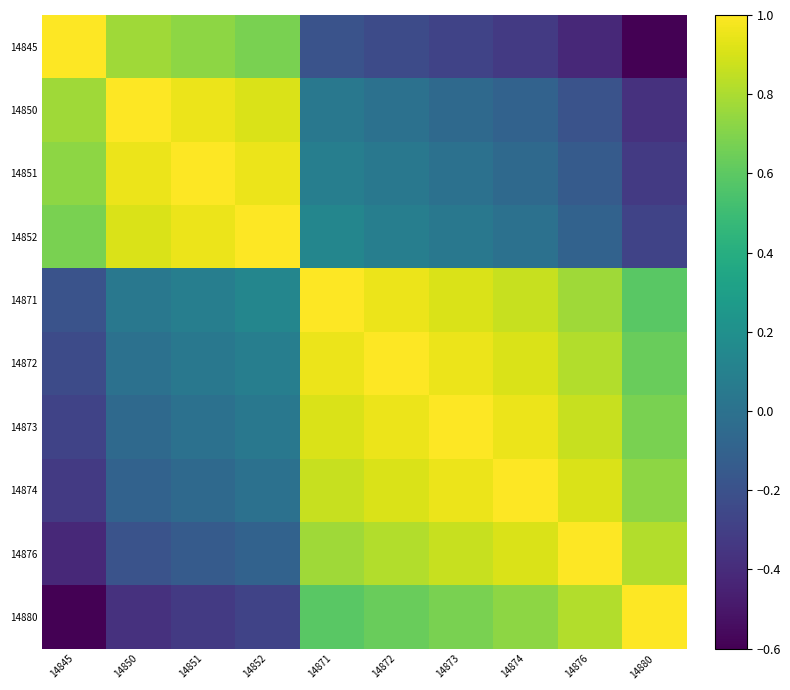

Which series has the largest range (max minus min)?

14845